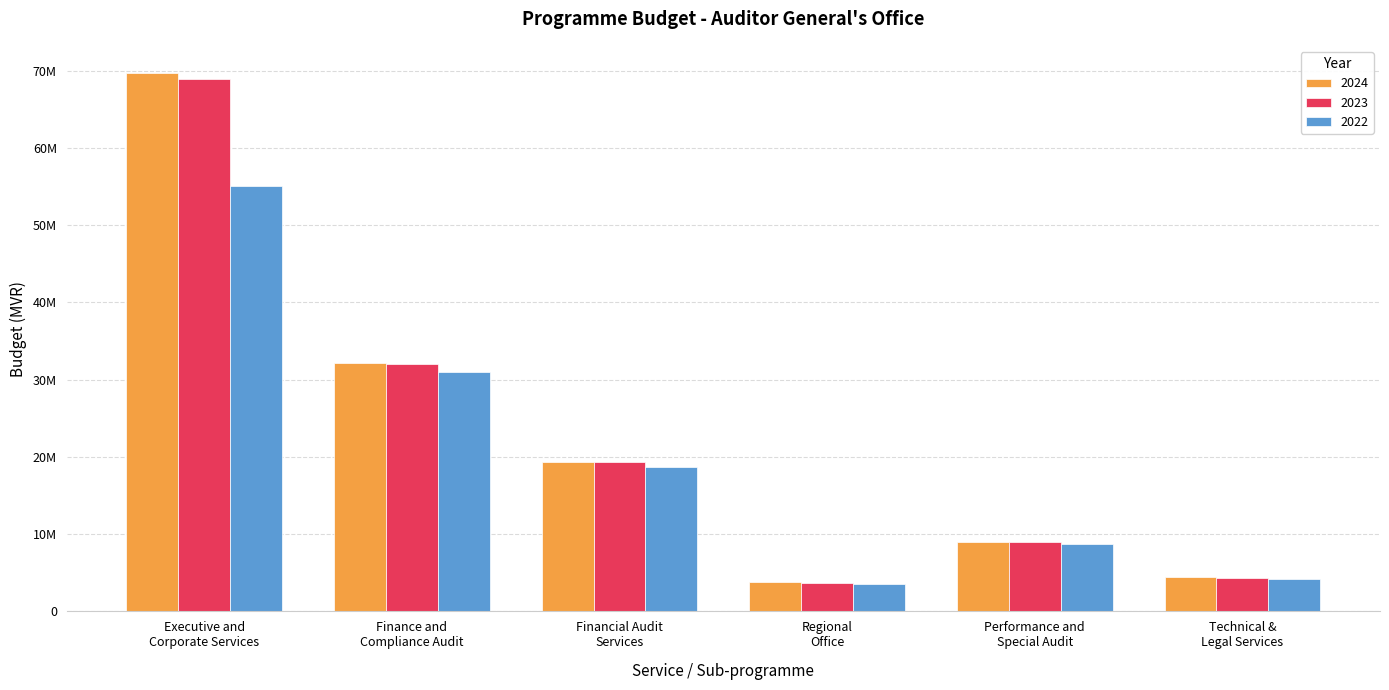

What are all the series names shown in the legend?

2024, 2023, 2022